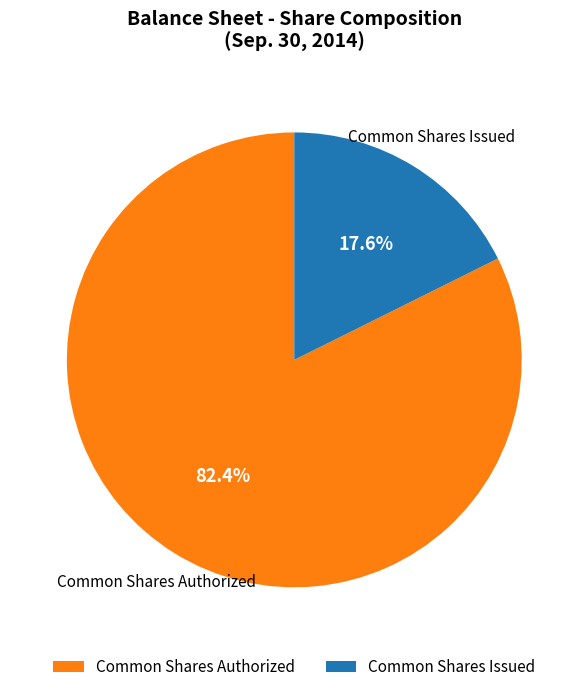

Is the sum of Common Shares Issued and Common Shares Authorized greater than half?

Yes